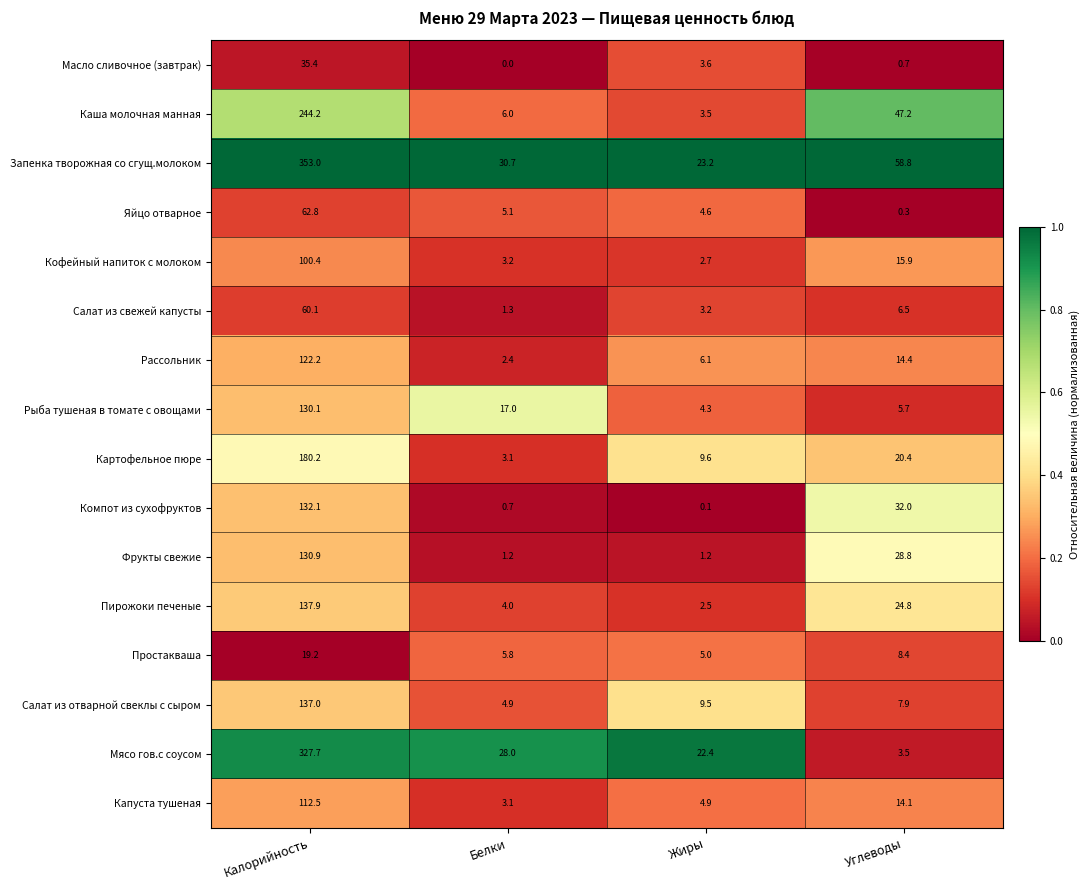

What is the sum of all Мясо гов.с соусом values?

381.6